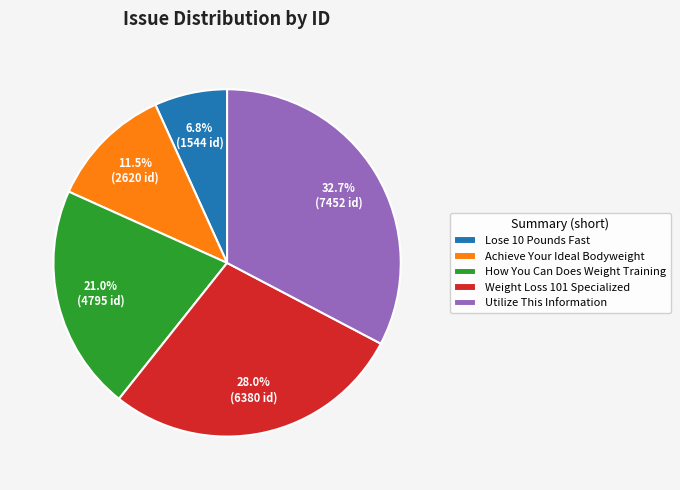

Is there any slice that represents more than half of the pie?

No